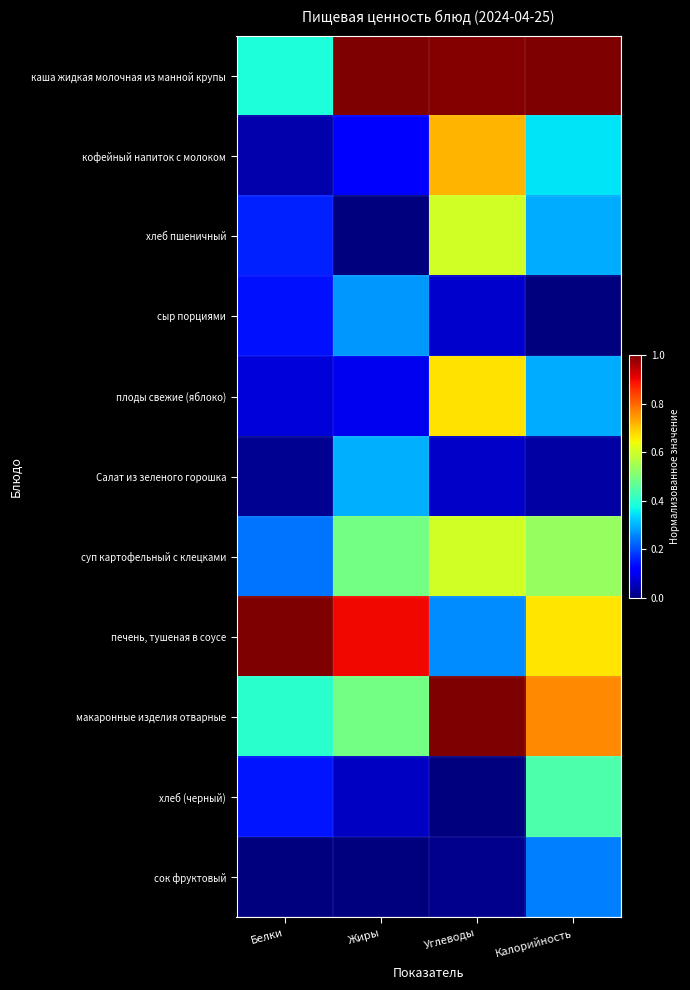

At which category does the chart reach its minimum across all series?

Жиры